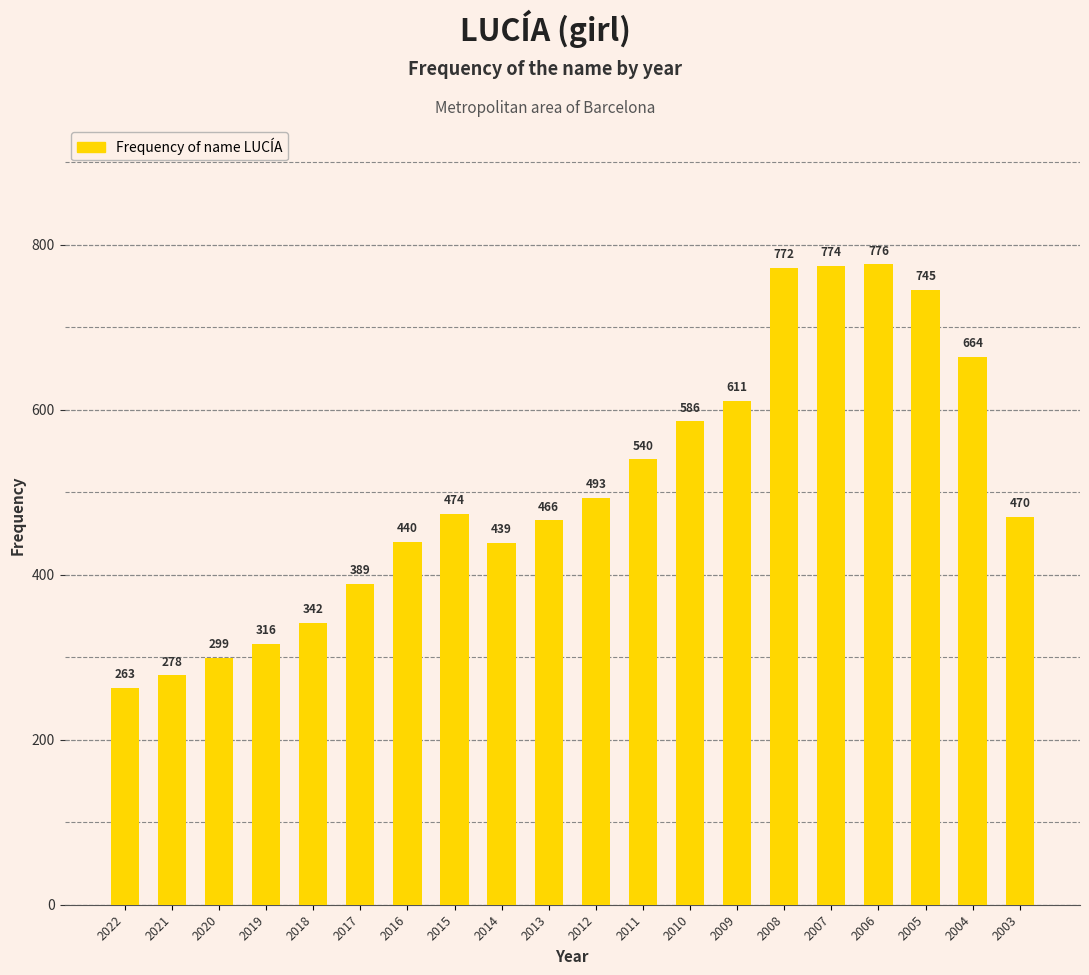

Does the chart contain any negative values?

No